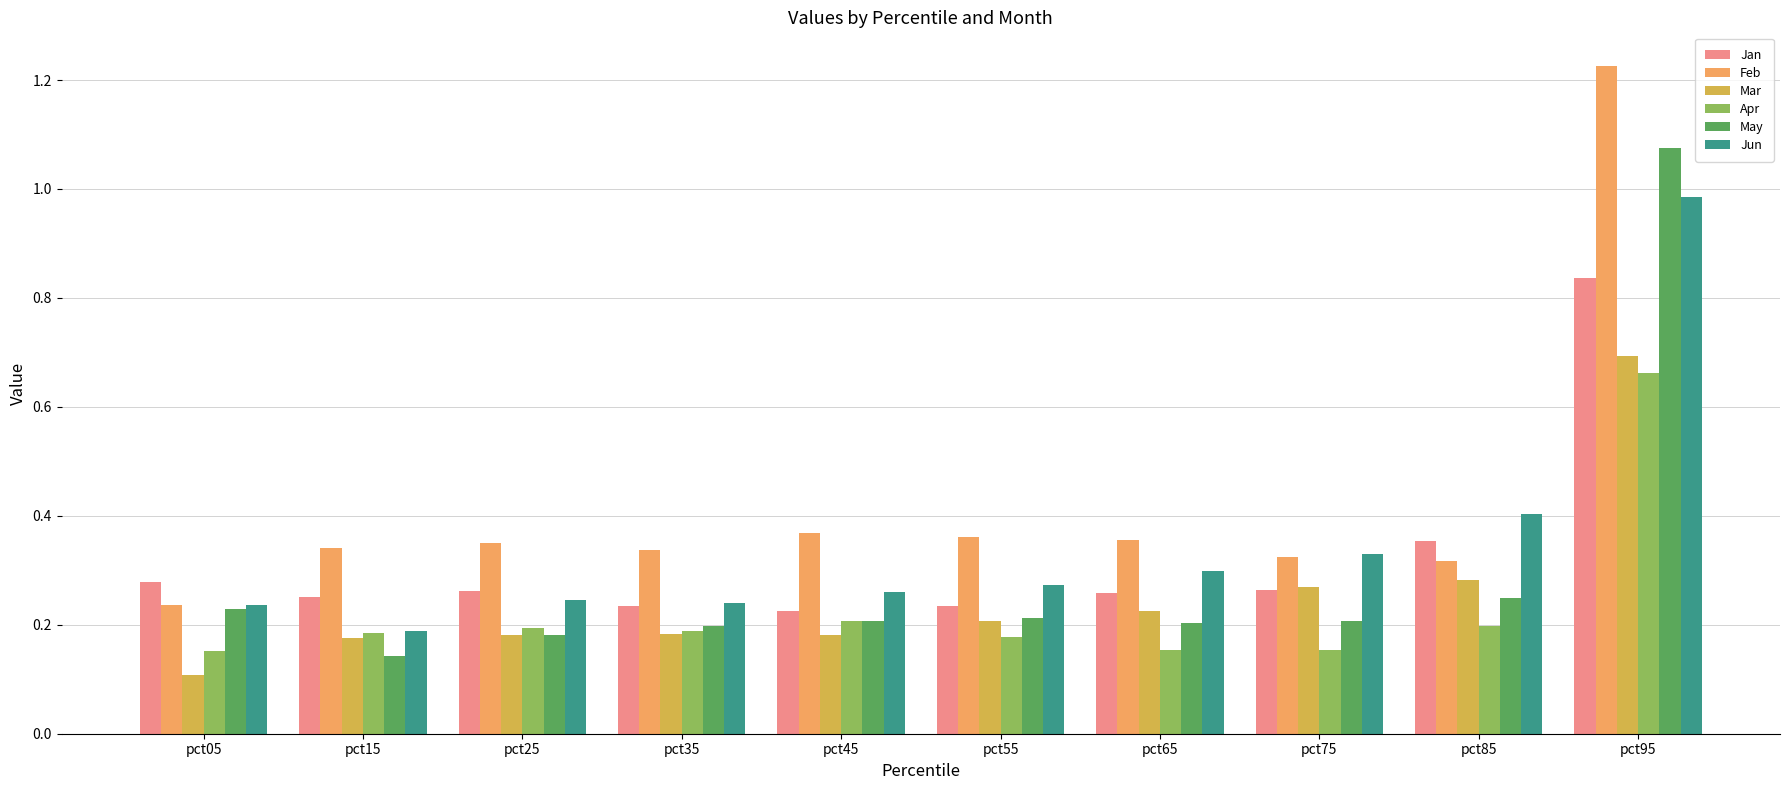

Which category has the highest value across all series?

pct95